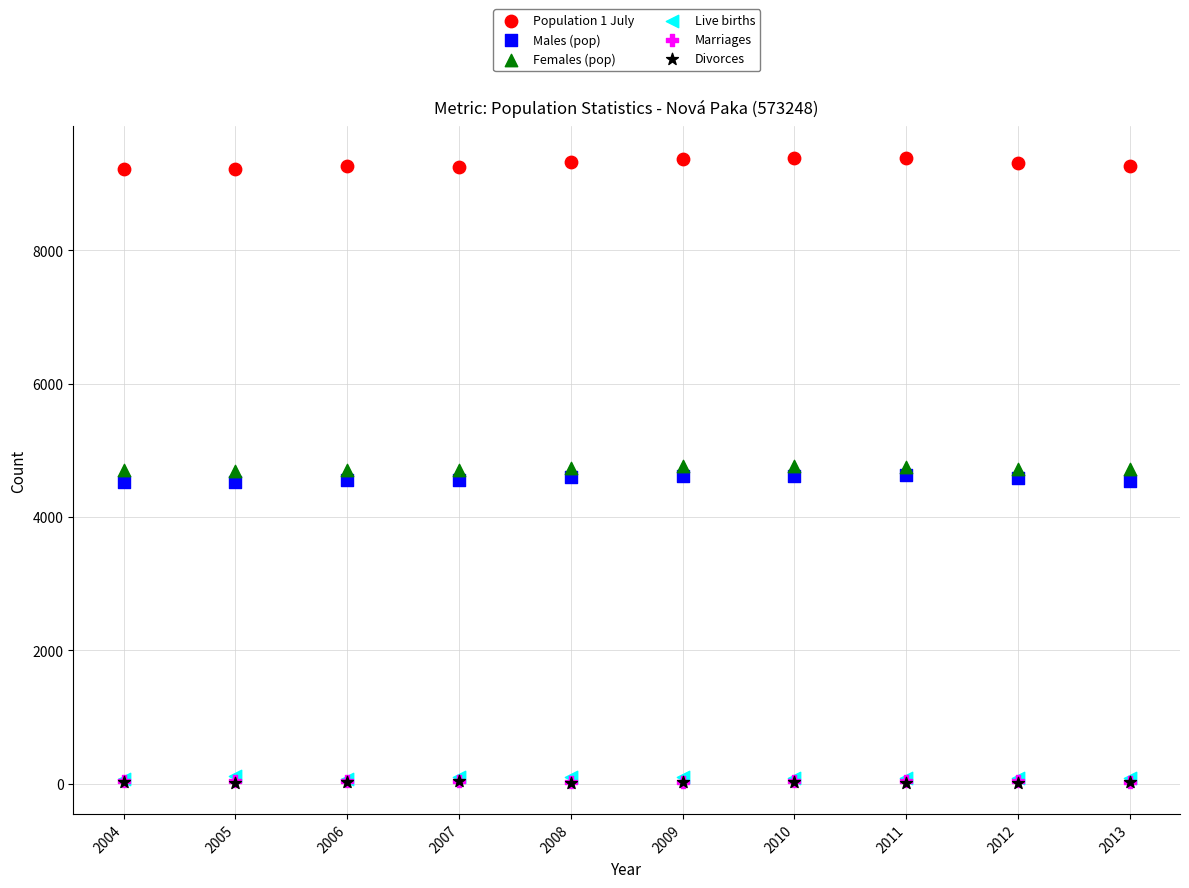

Which series contains the highest Y value?

Population 1 July